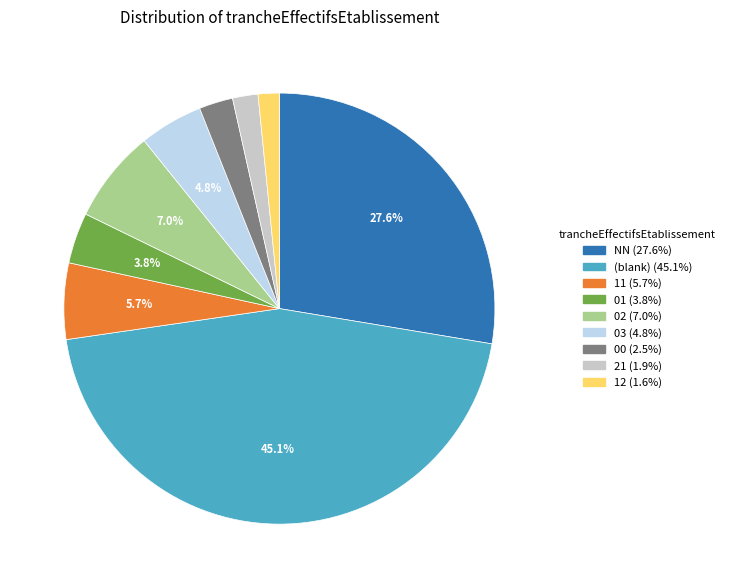

Is there any slice that represents more than half of the pie?

No